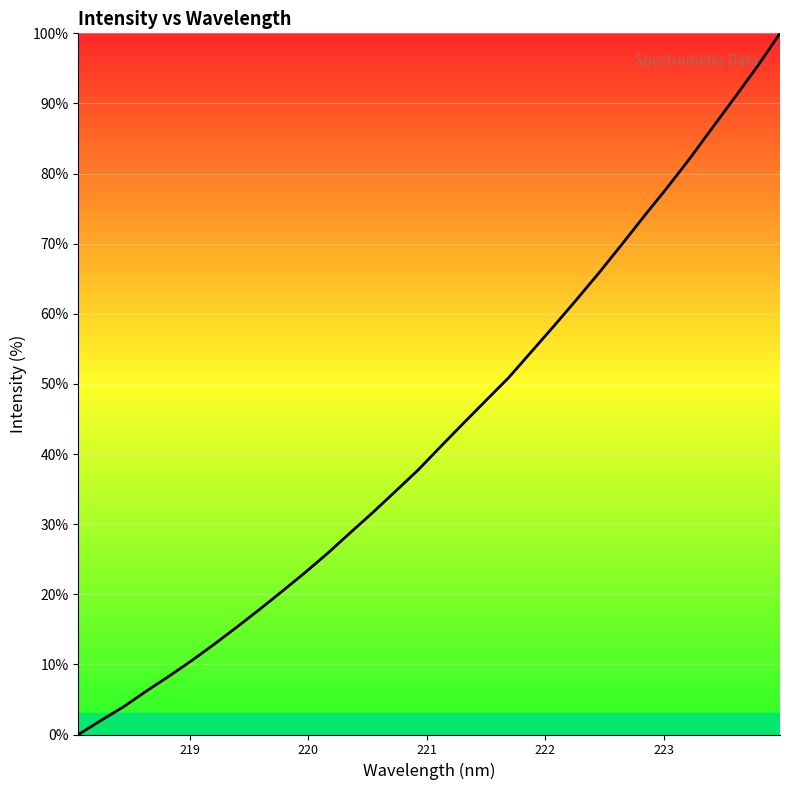

What is the greatest value displayed?

100.0